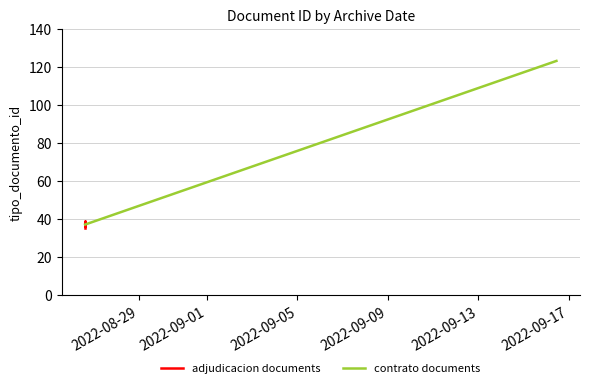

How many data points are less than 38?

3